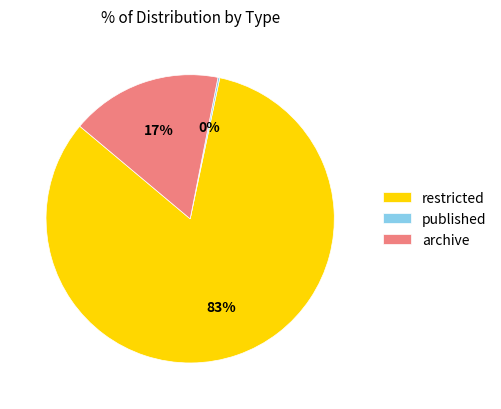

Which has a higher value, restricted or archive?

restricted